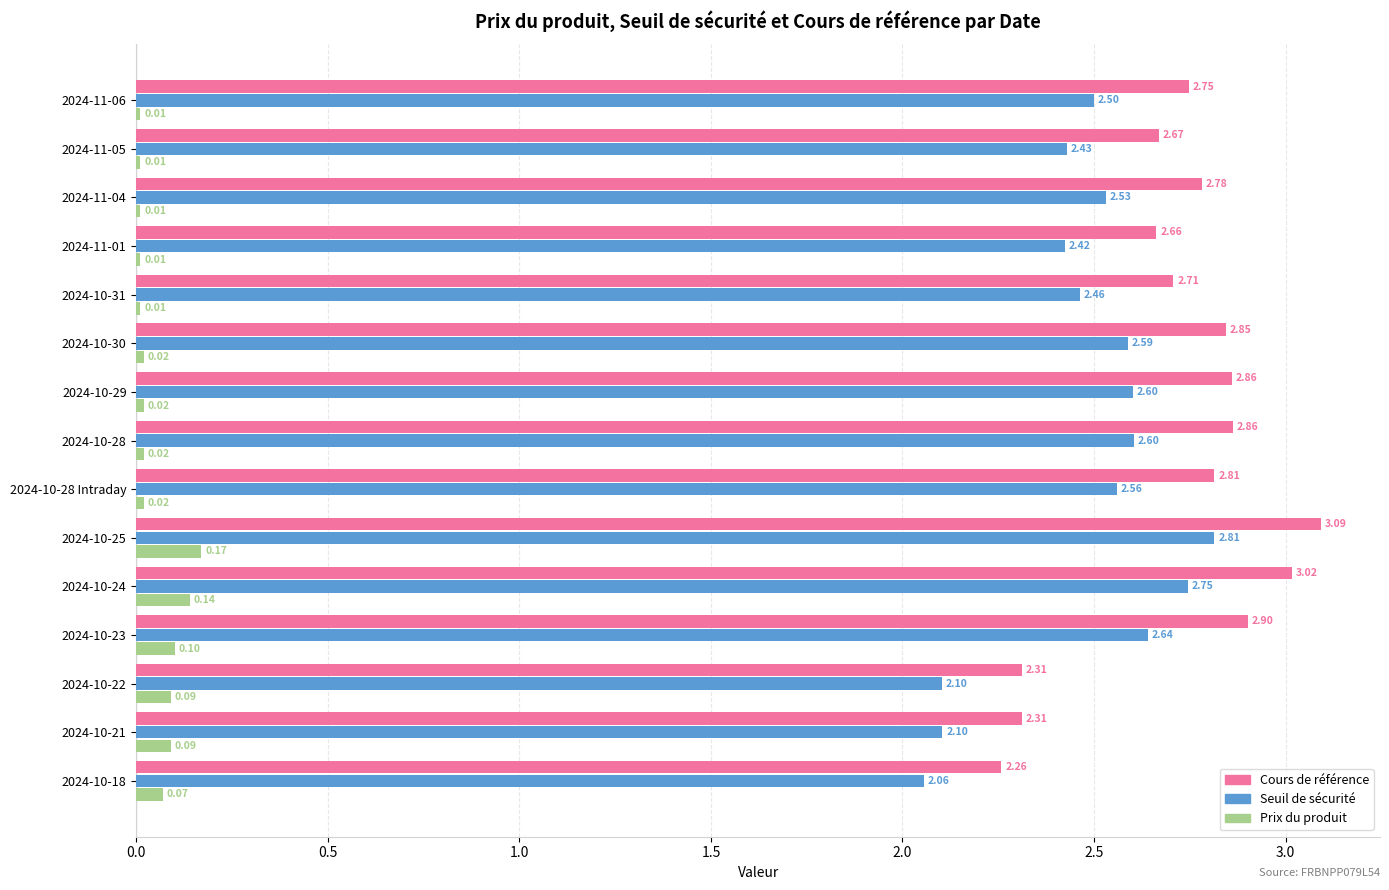

Is the value of Cours de référence at 2024-11-04 greater than the value of Prix du produit at 2024-10-25?

Yes